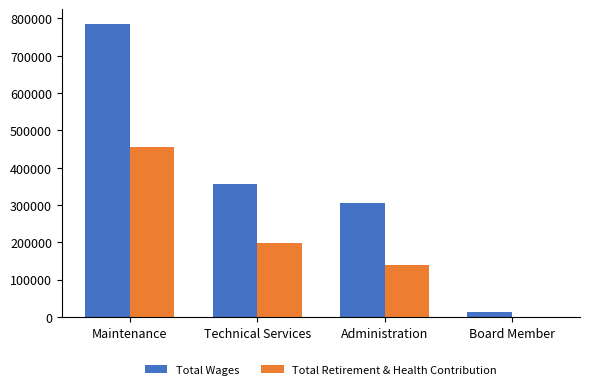

Which series has the largest total across all categories?

Total Wages